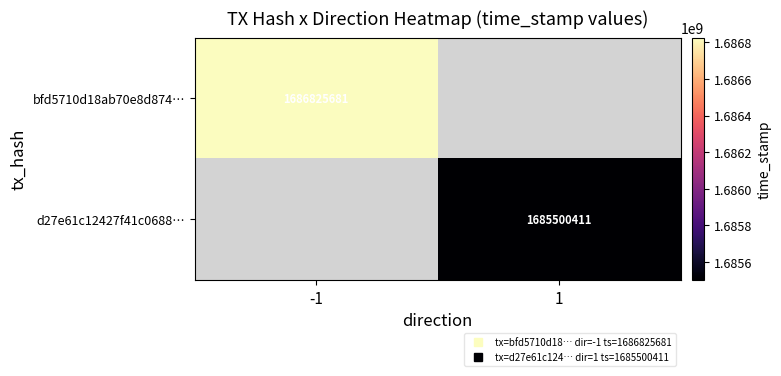

At which label does bfd5710d18ab70e8d874… reach its peak?

-1